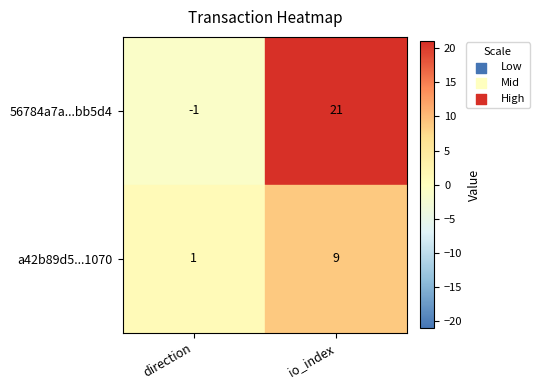

What is the greatest value displayed?

21